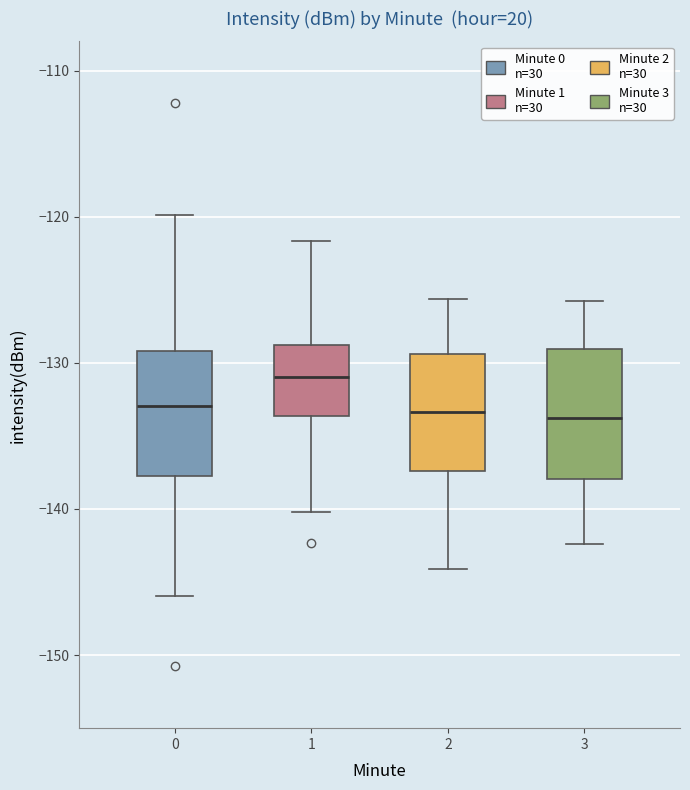

Which box's median line is the highest?

1